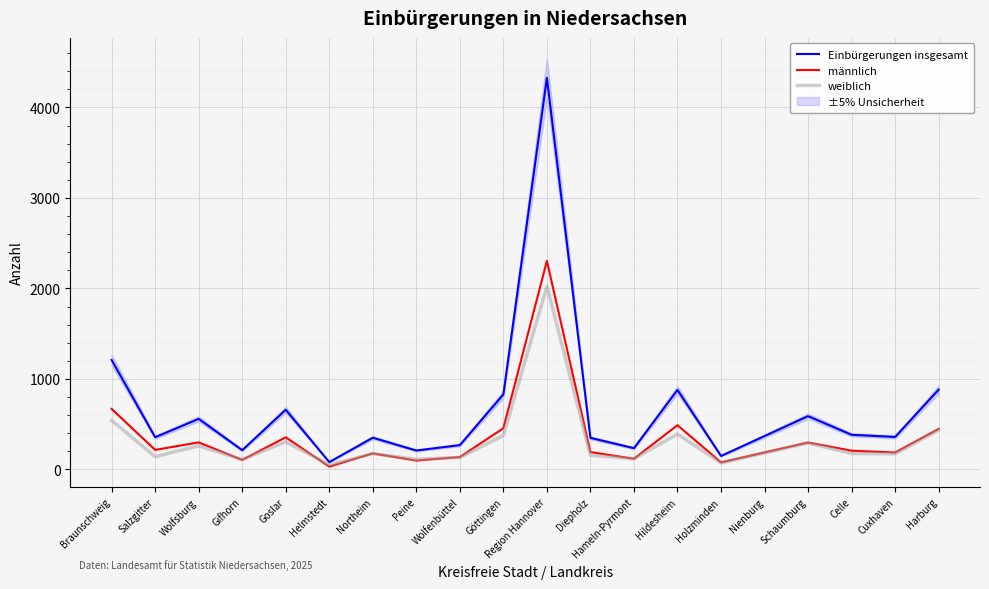

Which series has the largest total across all categories?

Einbürgerungen insgesamt